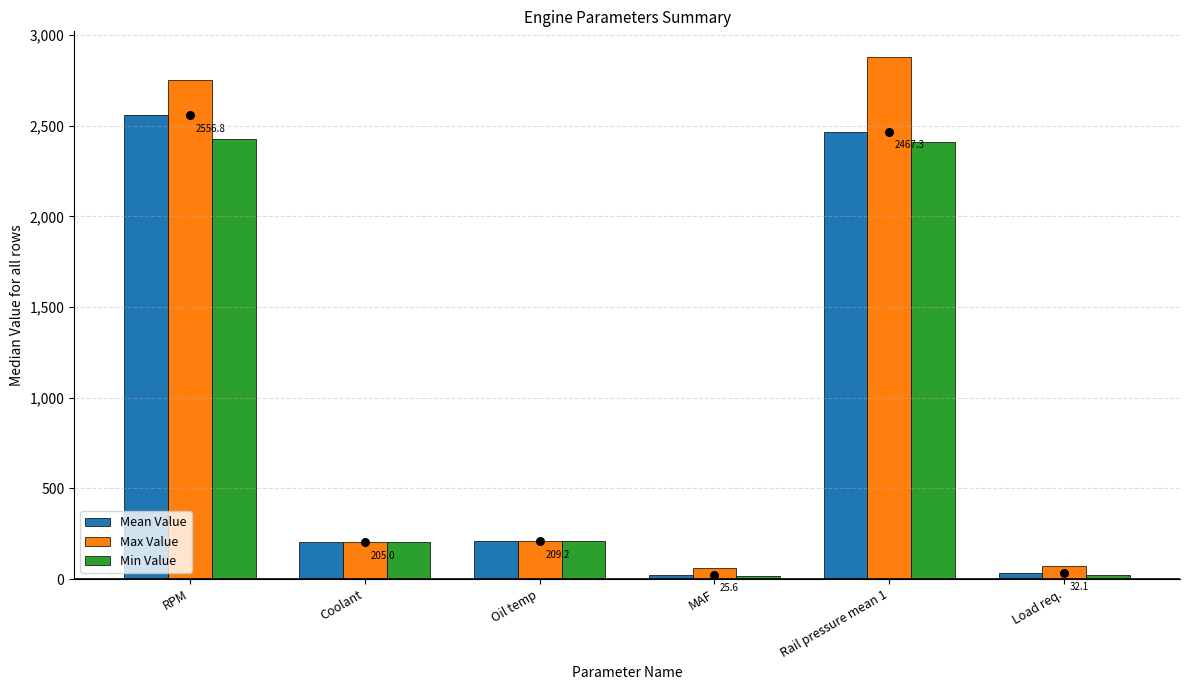

Which series contains the lowest Y value?

Min Value